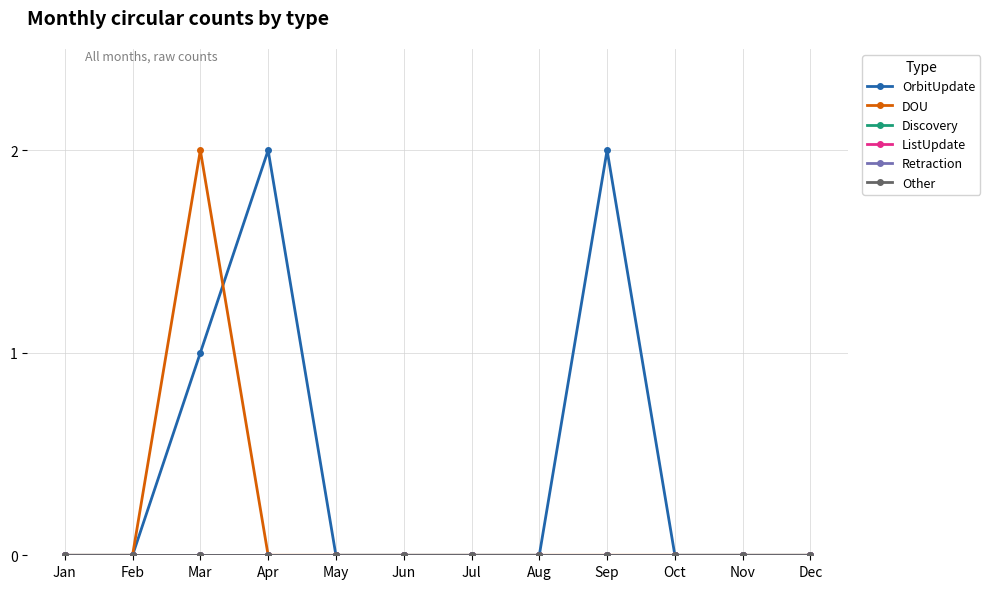

Does the chart have visible grid lines?

Yes